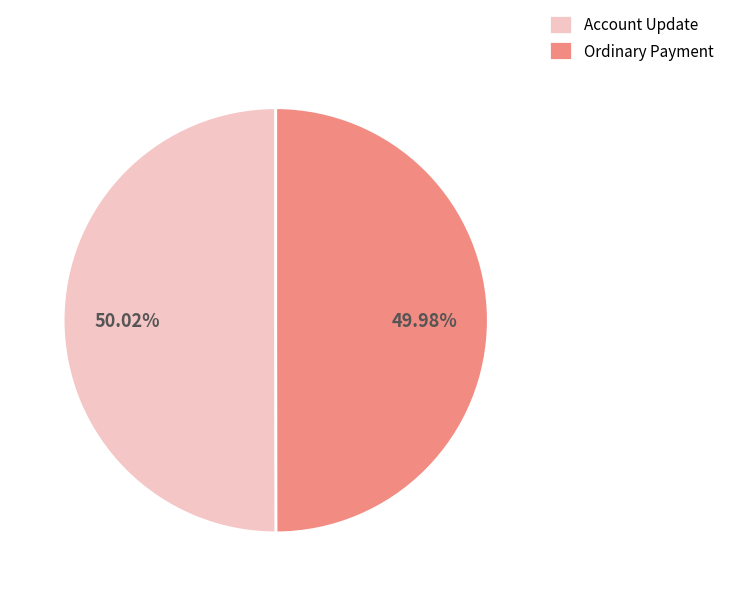

Combined, do Account Update and Ordinary Payment account for over 50%?

Yes